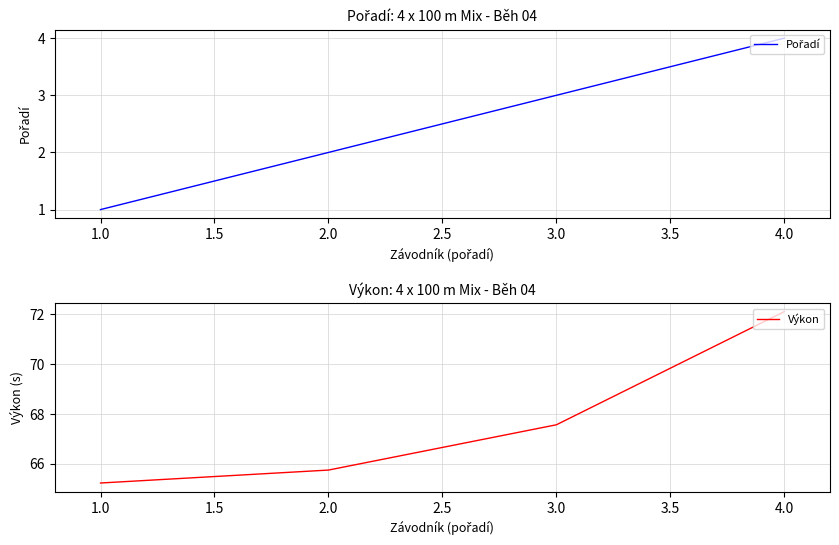

Where does the Výkon series first go above 67?

3.0